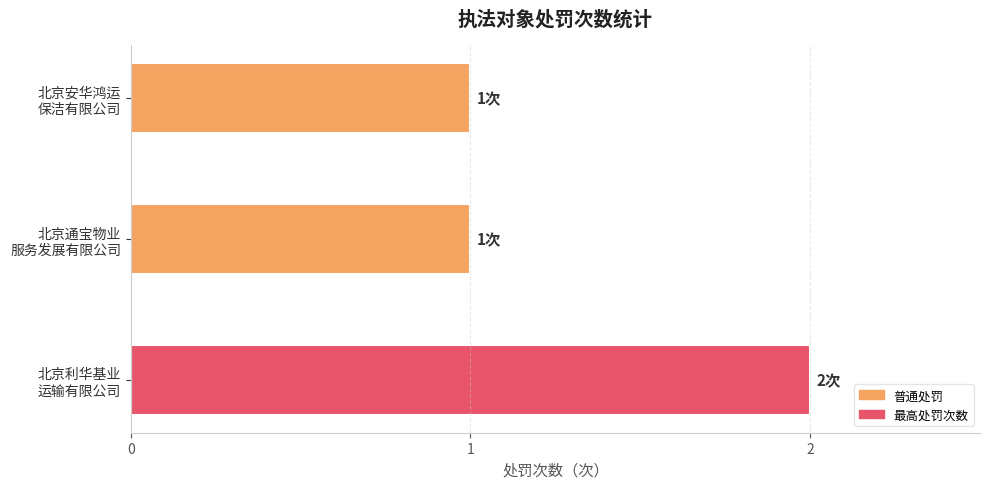

What is the smallest value displayed?

1